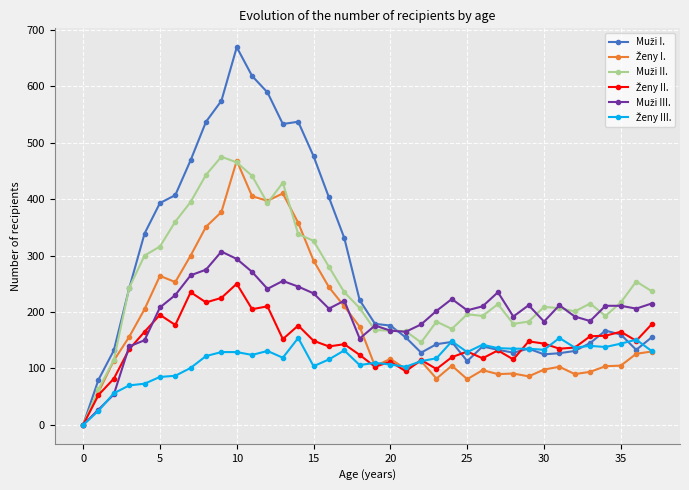

At how many categories does at least one series exceed 525?

7